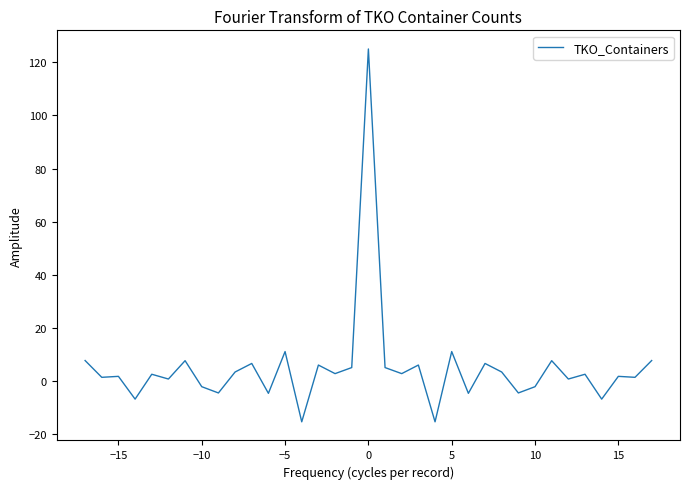

What is the maximum value shown in the chart?

125.0